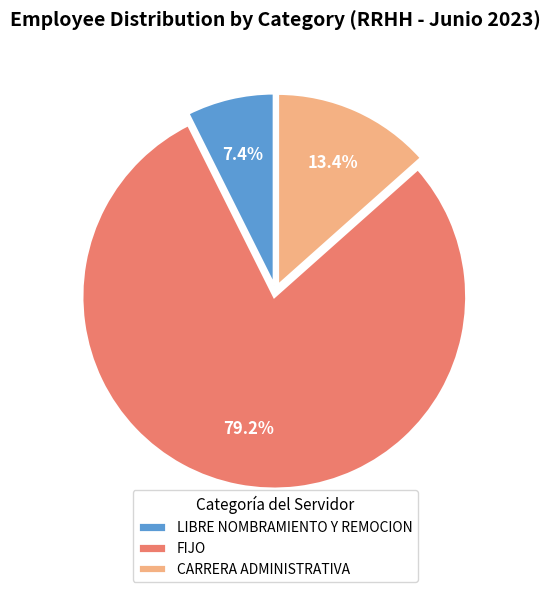

Rank the categories by value from highest to lowest.

FIJO, CARRERA ADMINISTRATIVA, LIBRE NOMBRAMIENTO Y REMOCION